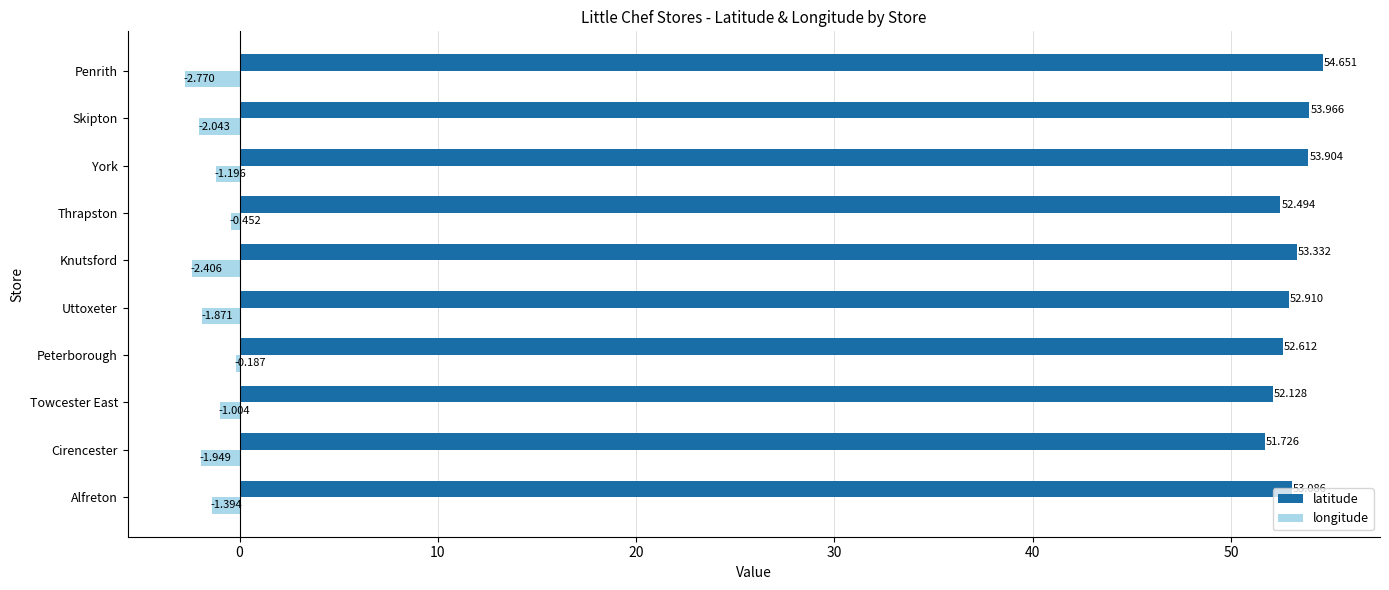

Which series changed the most between Alfreton and York?

latitude